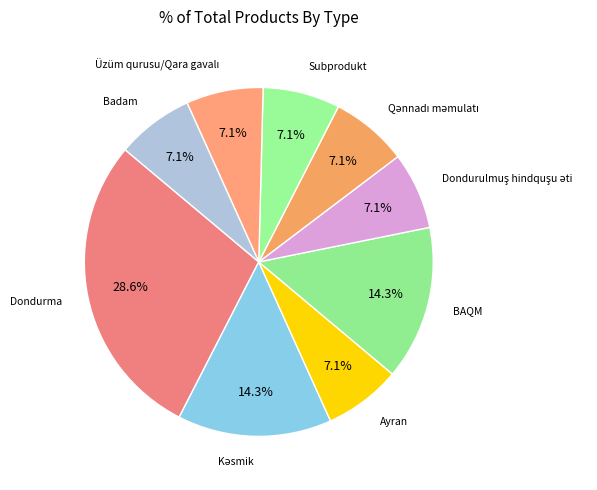

How many segments does this pie chart have?

9